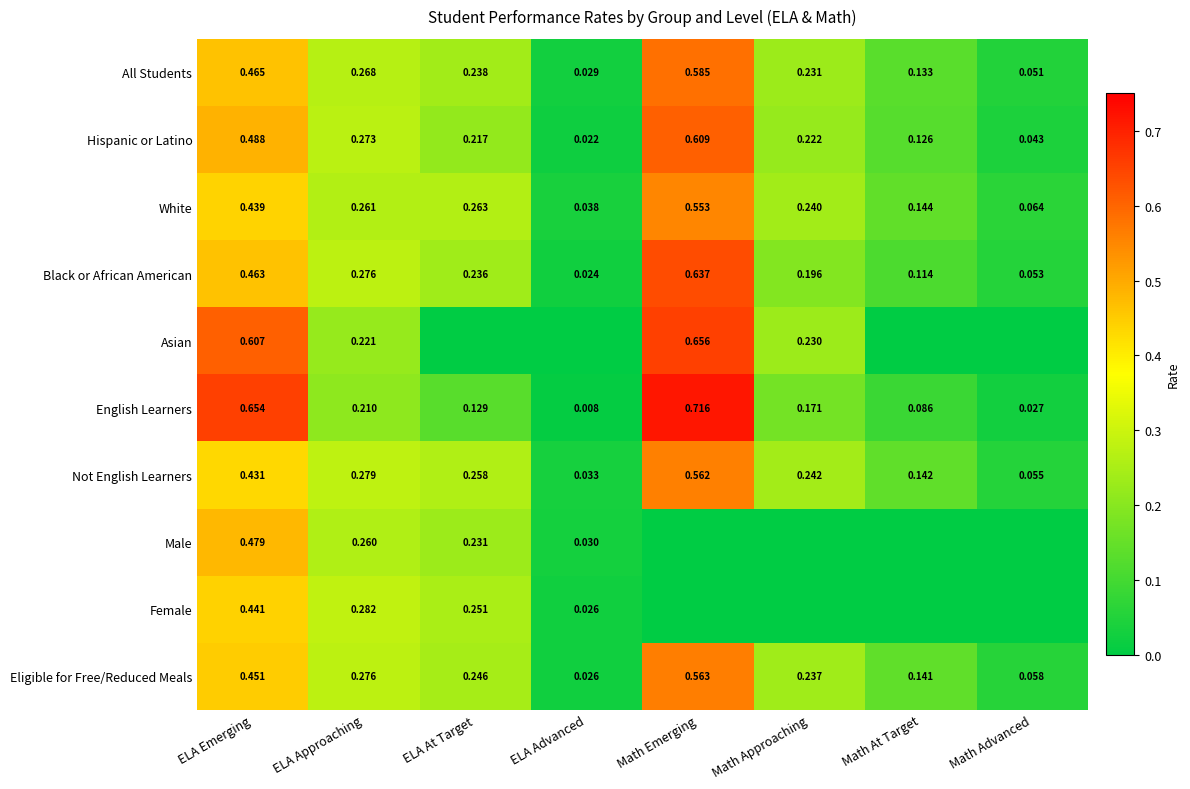

Rank the categories by Not English Learners value from highest to lowest.

Math Emerging, ELA Emerging, ELA Approaching, ELA At Target, Math Approaching, Math At Target, Math Advanced, ELA Advanced